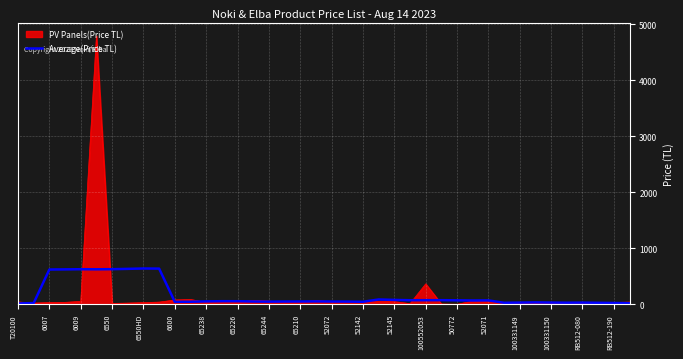

What is the maximum value shown in the chart?

4791.0